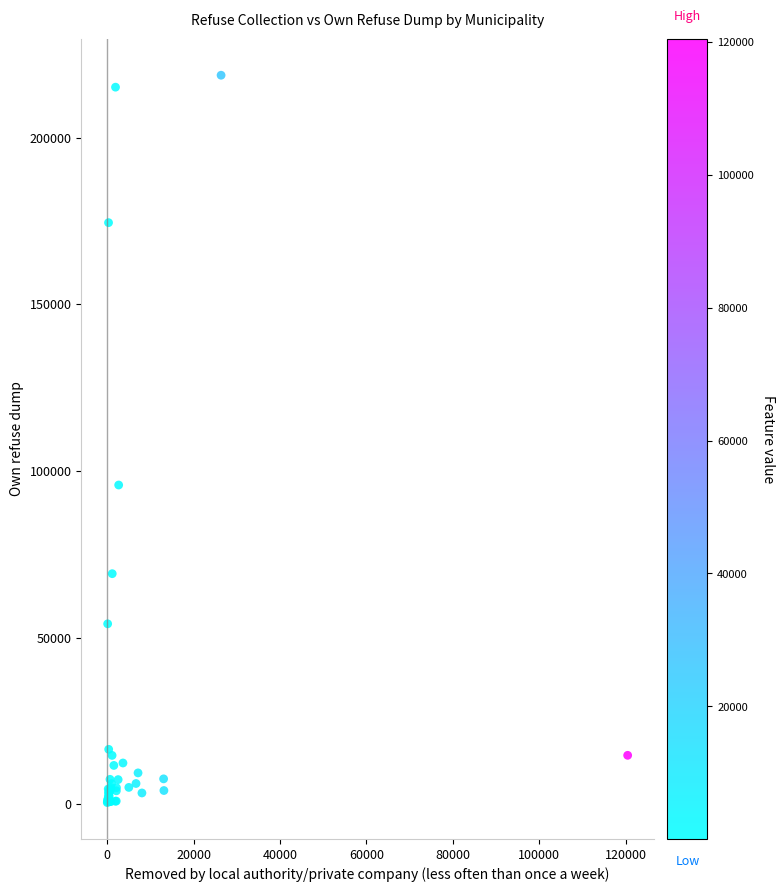

What Y value in the scatter plot is closest to 109604?

95777.7